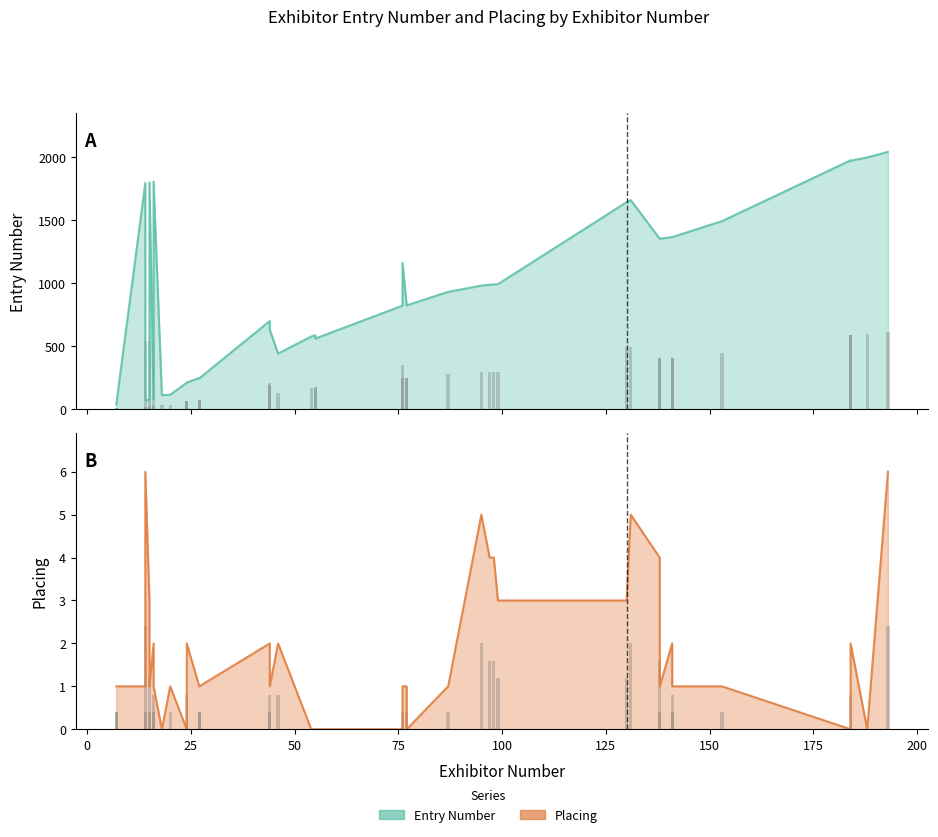

How many series are shown in this chart?

2